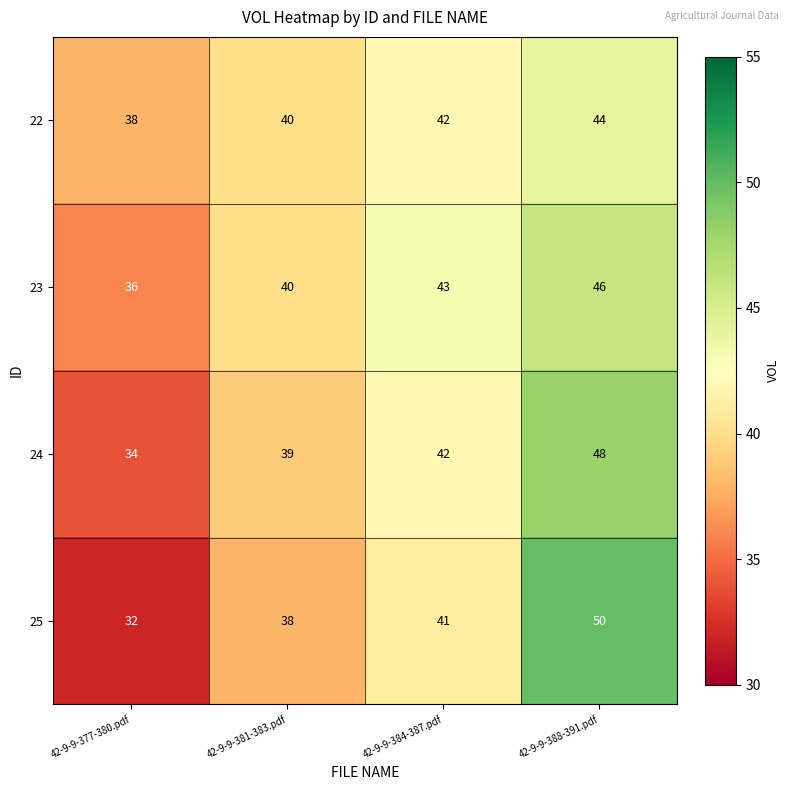

Reading left to right, transcribe all the data shown in this chart.

22: 42-9-9-377-380.pdf=38	42-9-9-381-383.pdf=40	42-9-9-384-387.pdf=42	42-9-9-388-391.pdf=44
23: 42-9-9-377-380.pdf=36	42-9-9-381-383.pdf=40	42-9-9-384-387.pdf=43	42-9-9-388-391.pdf=46
24: 42-9-9-377-380.pdf=34	42-9-9-381-383.pdf=39	42-9-9-384-387.pdf=42	42-9-9-388-391.pdf=48
25: 42-9-9-377-380.pdf=32	42-9-9-381-383.pdf=38	42-9-9-384-387.pdf=41	42-9-9-388-391.pdf=50